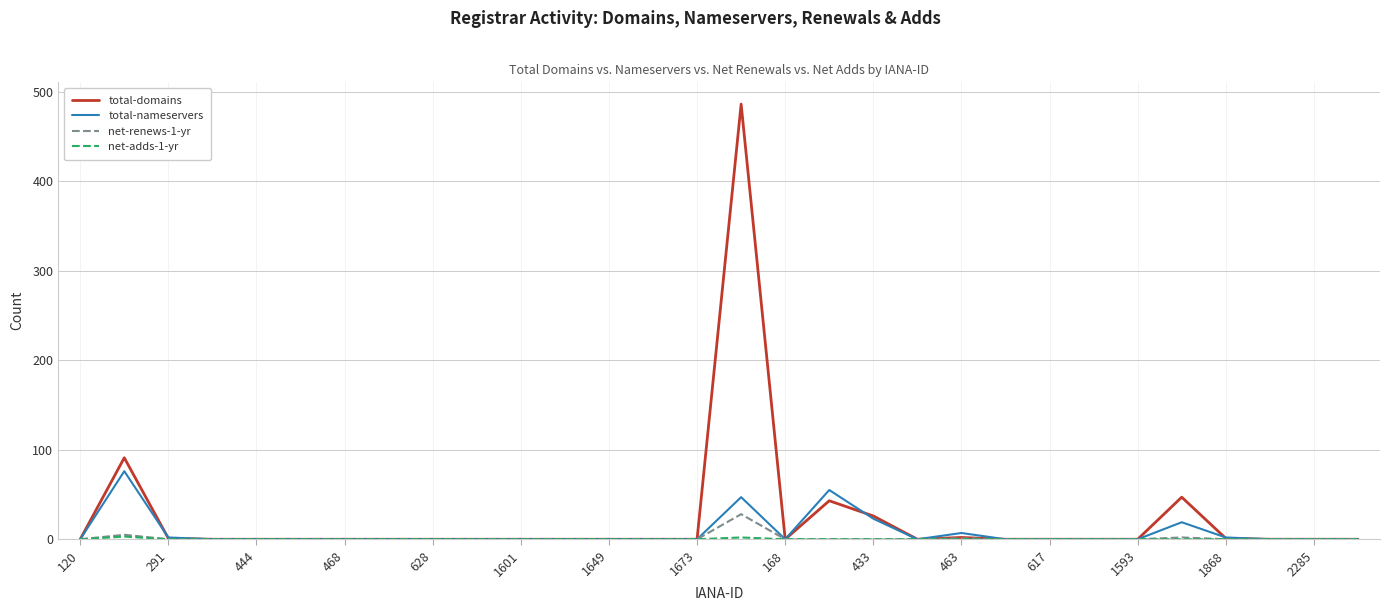

What is the greatest value displayed?

486